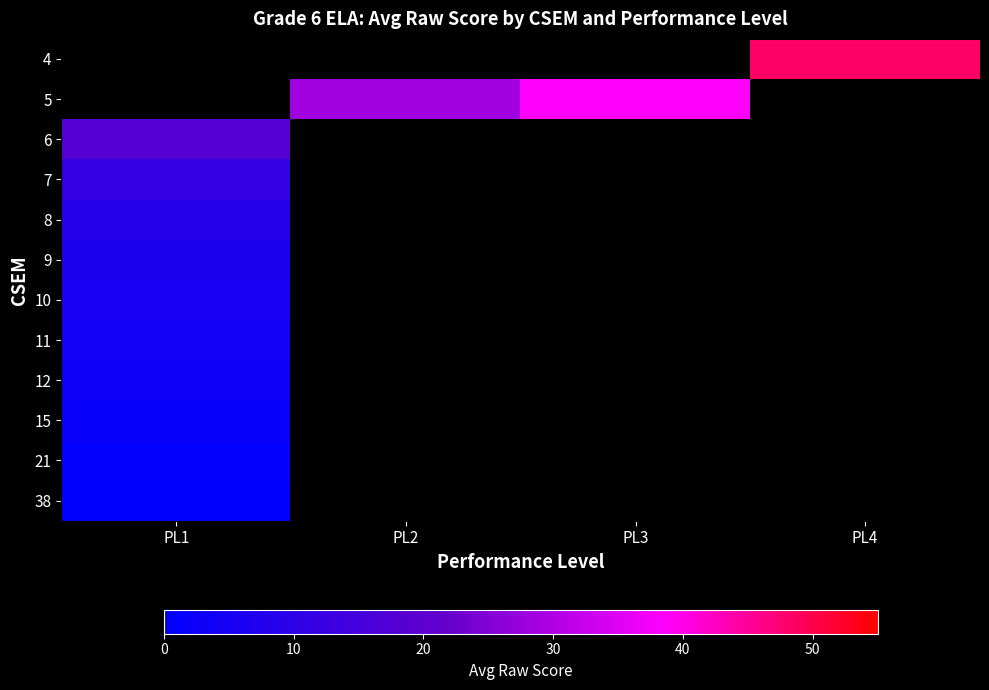

Is the value of row_5 at PL4 greater than the value of row_8 at PL3?

No